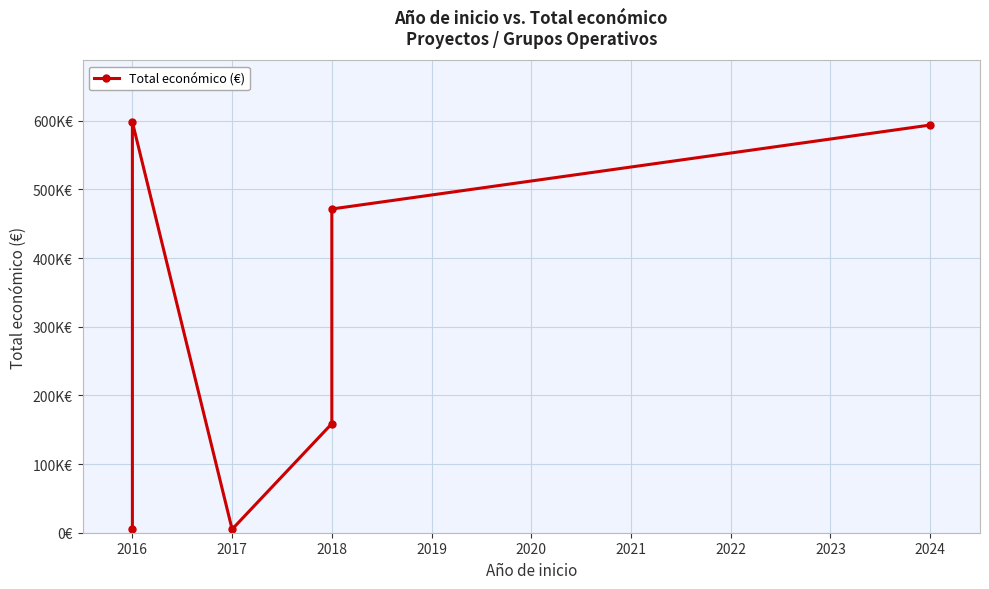

What is the minimum value shown in the chart?

5000